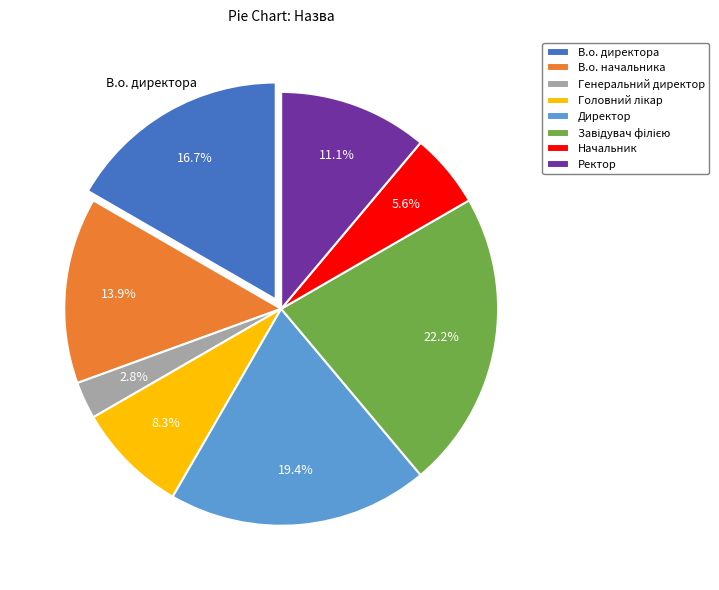

Is there any slice that represents more than half of the pie?

No